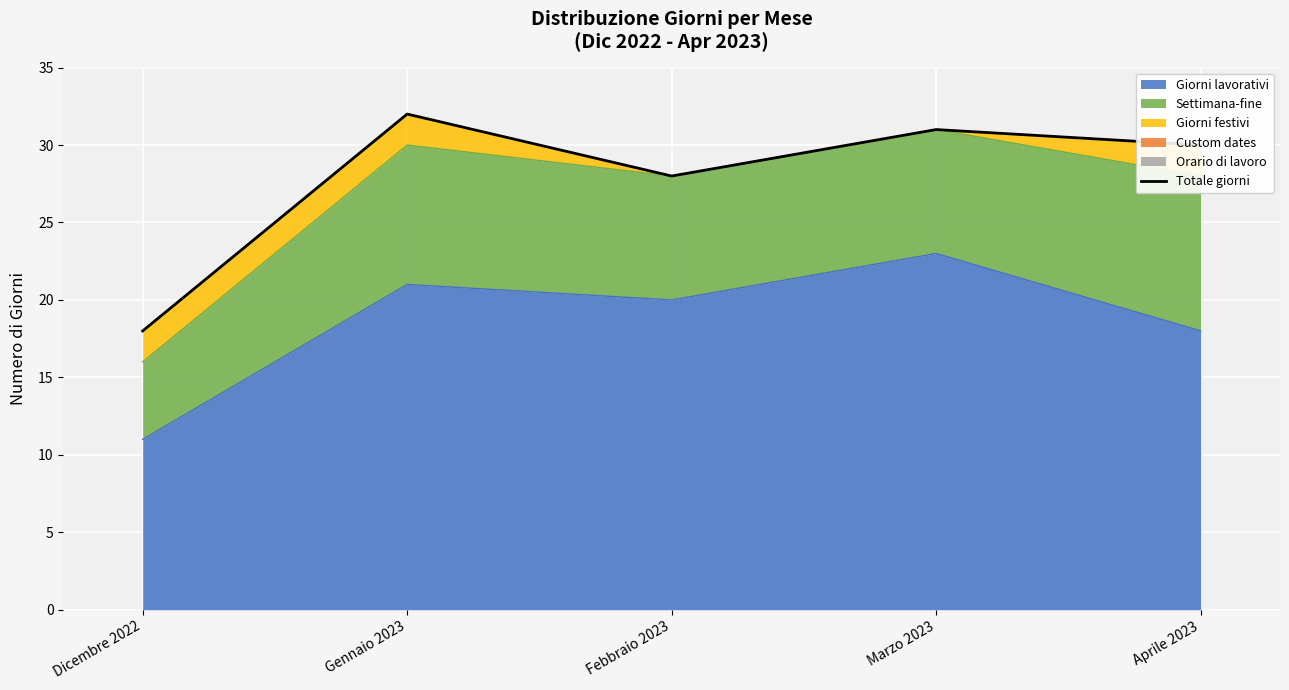

Is it true that the value at Dicembre 2022 is 18?

True